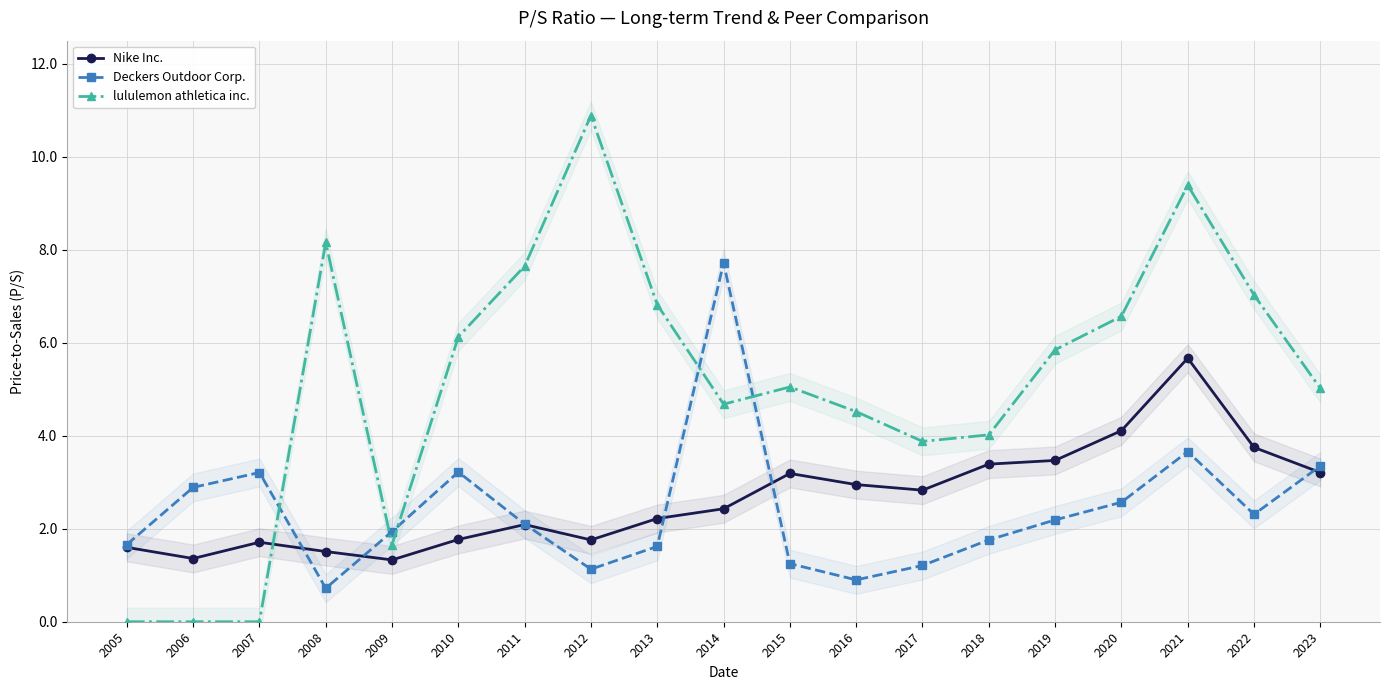

How many data points in Nike Inc. are above 2?

12